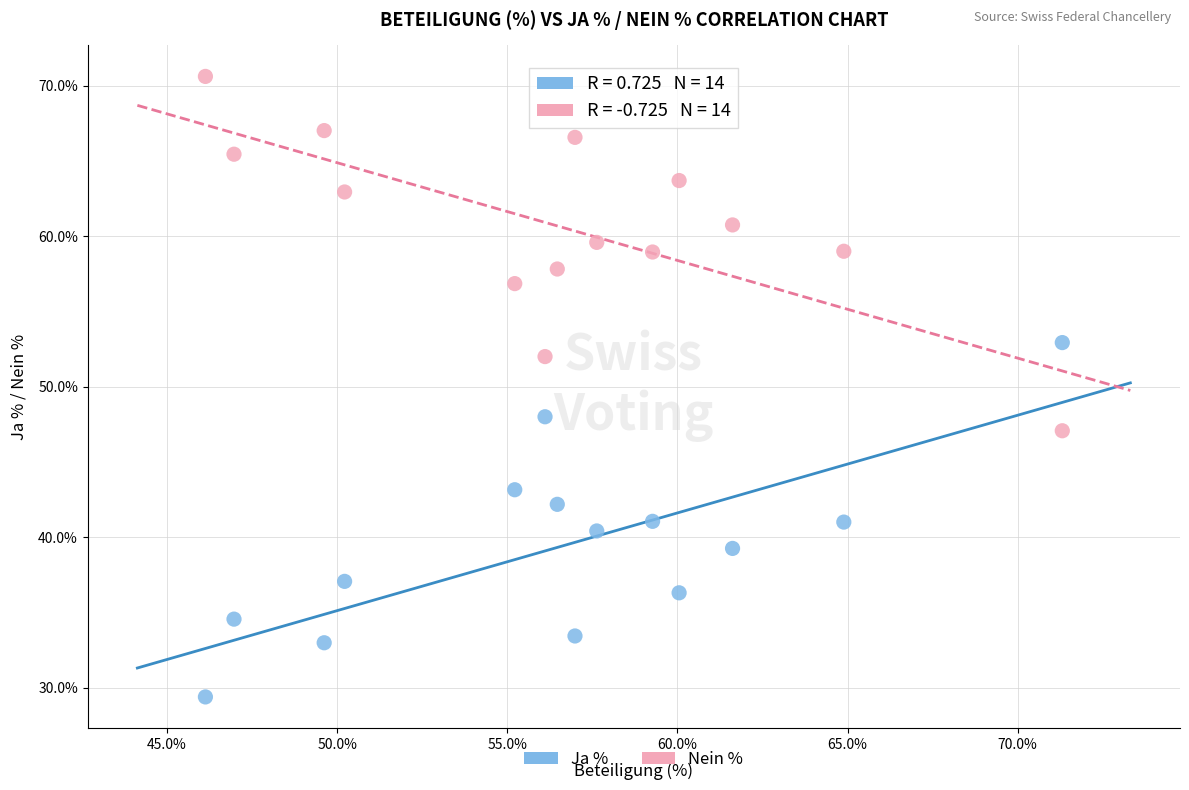

Across all data points, what is the range of Y values (max minus min)?

41.2